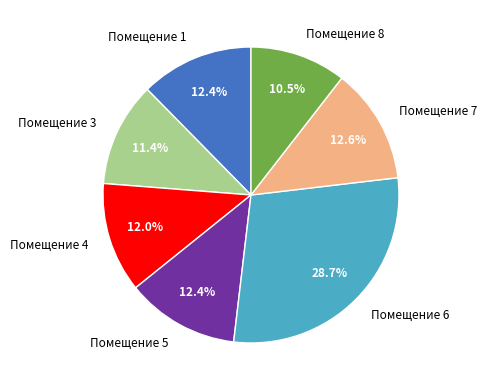

Is Помещение 7 the majority of the pie?

No